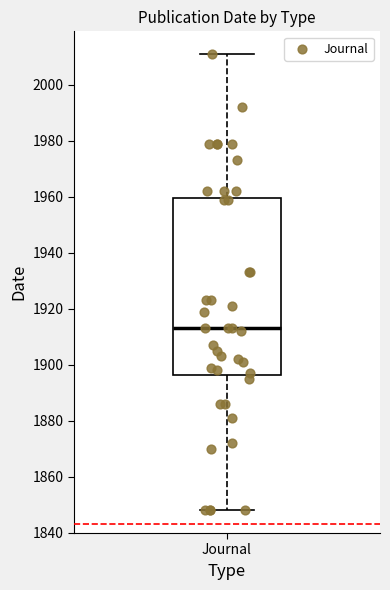

Where does the median line of the box for Journal sit on the y-axis? The values are not printed on the chart, so give them approximately, as read against the axis.

1914